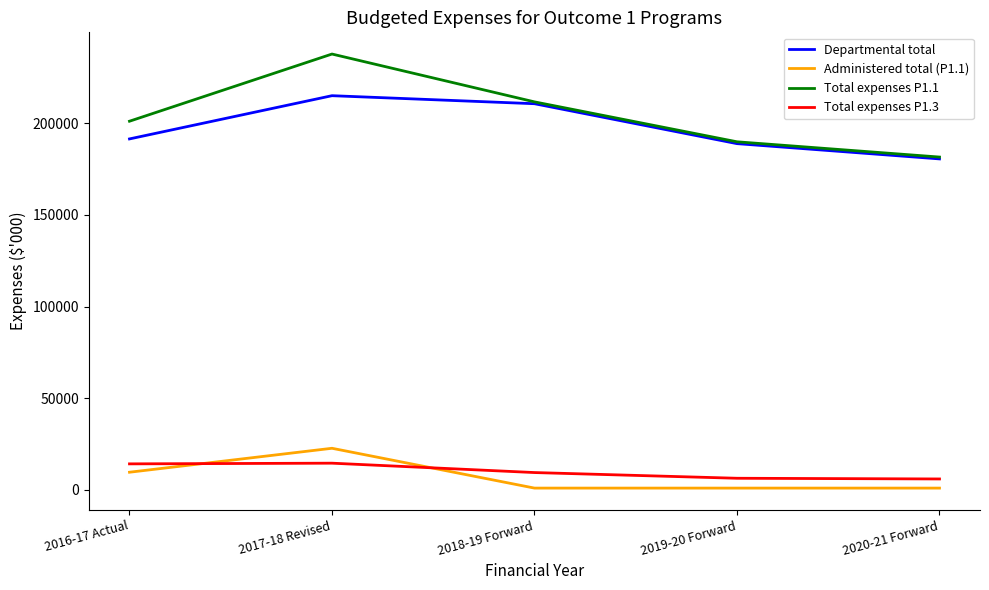

How many values in the Departmental total series are below 191359?

2